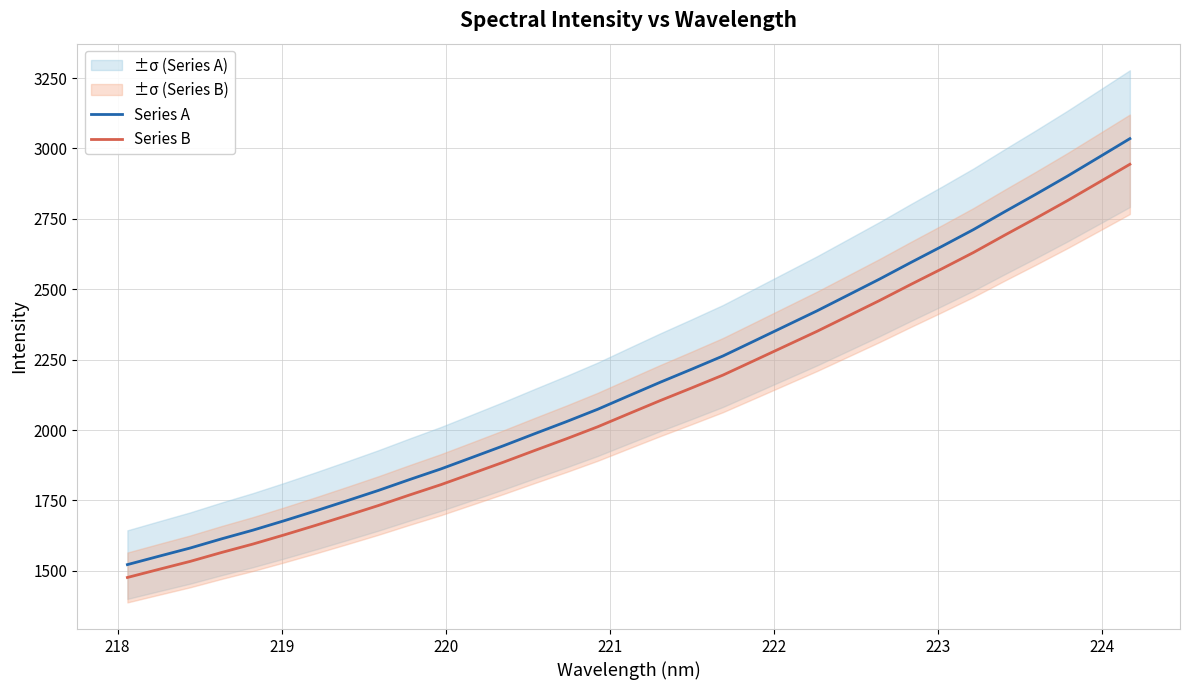

Reading left to right, extract all data points from this chart.

Series A: 1522.2	1551.9	1581.1	1613.7	1644.5	1678.1	1713.0	1748.9	1785.5	1824.3	1862.1	1903.2	1944.6	1987.6	2029.8	2073.8	2122.1	2170.0	2216.1	2263.1	2316.4	2369.8	2423.2	2479.6	2536.1	2595.1	2652.8	2711.9	2775.5	2837.8	2901.6	2968.1	3034.9
Series B: 1476.6	1505.3	1533.7	1565.2	1595.2	1627.8	1661.6	1696.4	1731.9	1769.6	1806.2	1846.1	1886.2	1927.9	1968.9	2011.6	2058.4	2104.9	2149.6	2195.2	2246.9	2298.7	2350.5	2405.2	2460.0	2517.2	2573.2	2630.5	2692.2	2752.6	2814.5	2879.0	2943.9